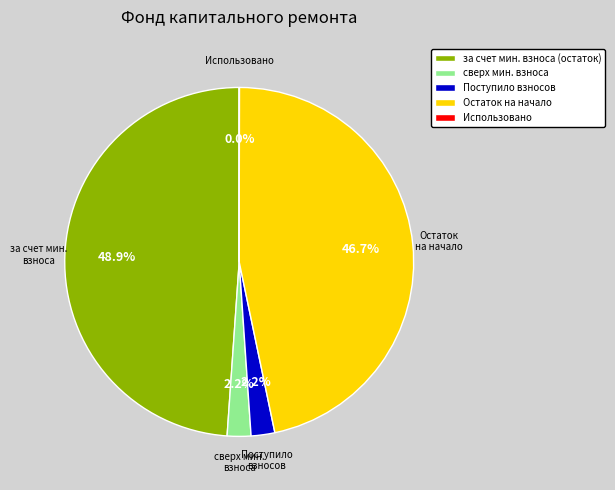

Does any single category account for the majority?

No